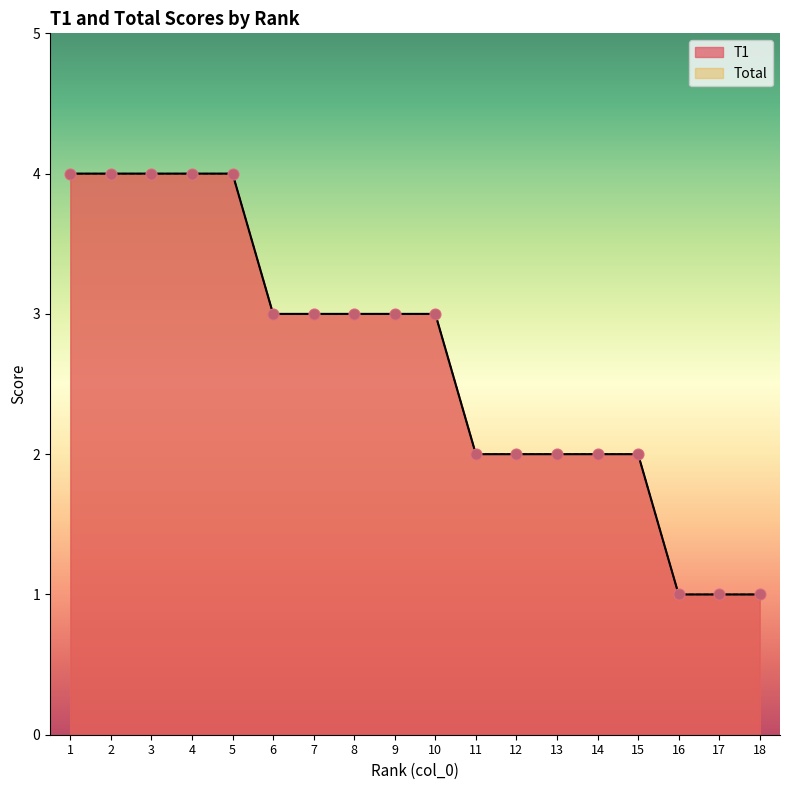

At which category is the sum across all series the highest?

1